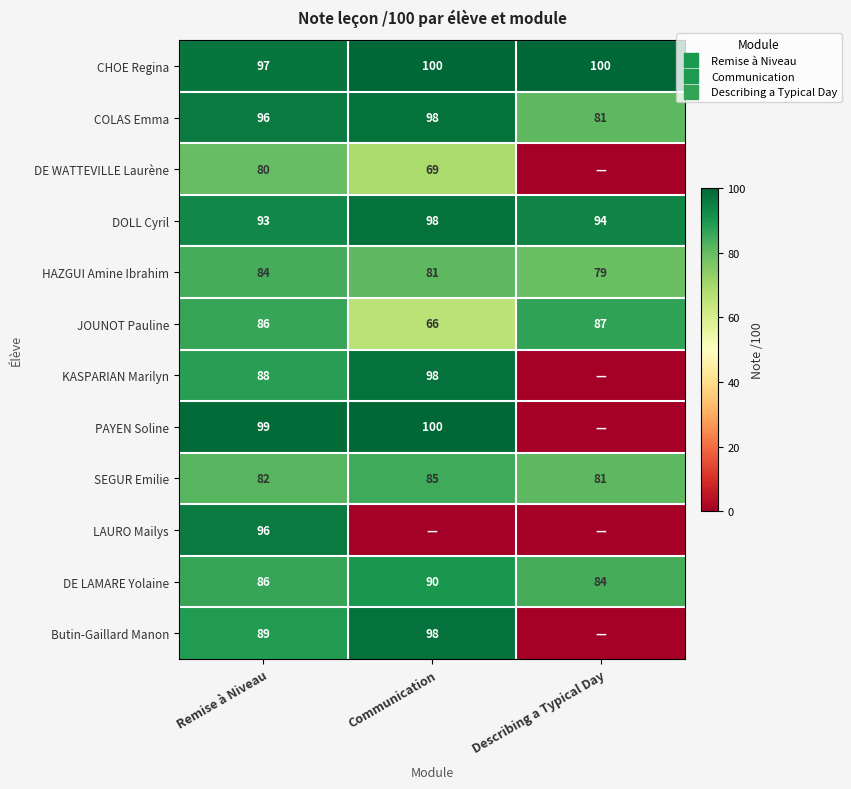

Rank the series by their maximum value, from highest to lowest.

CHOE Regina, PAYEN Soline, COLAS Emma, DOLL Cyril, KASPARIAN Marilyn, Butin-Gaillard Manon, LAURO Mailys, DE LAMARE Yolaine, JOUNOT Pauline, SEGUR Emilie, HAZGUI Amine Ibrahim, DE WATTEVILLE Laurène